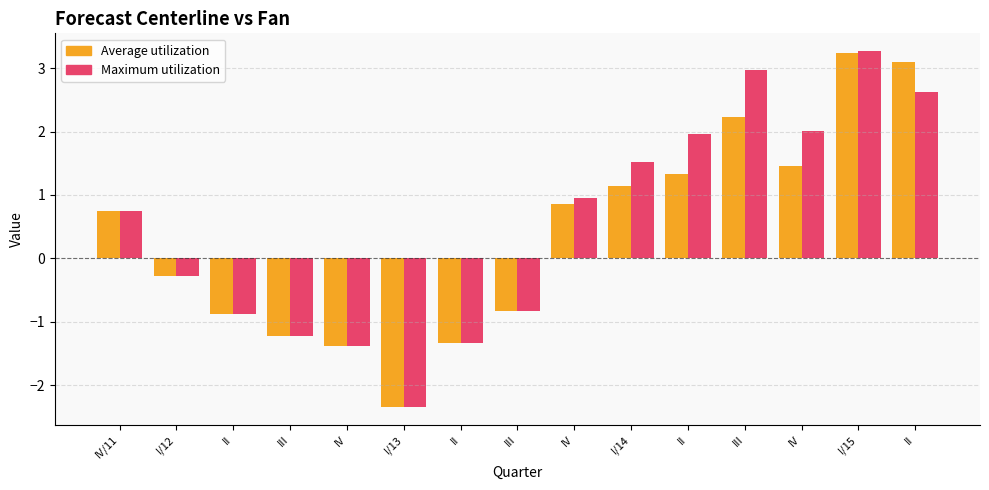

Which series has the largest range (max minus min)?

Maximum utilization